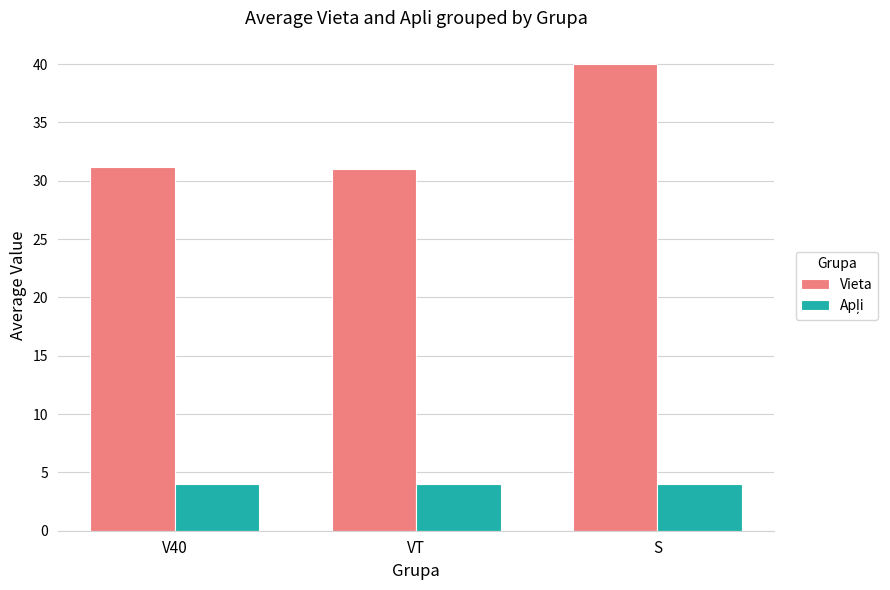

Count the number of data series in this chart.

2